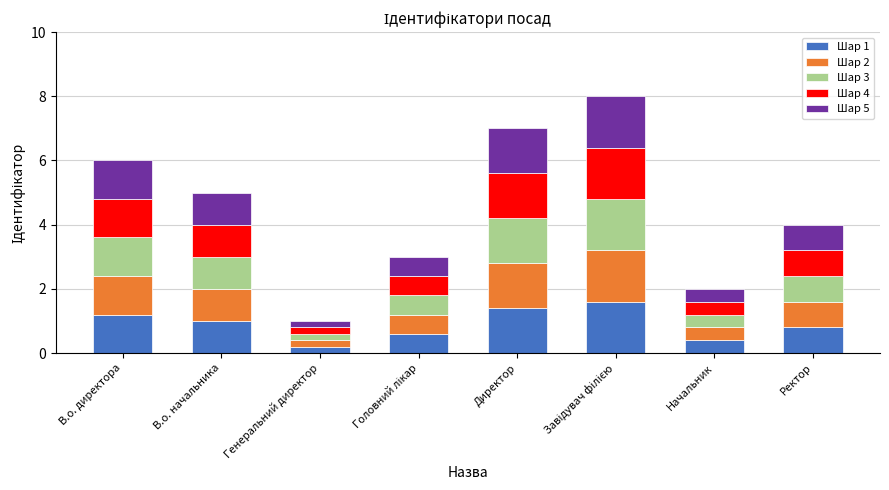

What is the average value of the Шар 1 series?

0.9